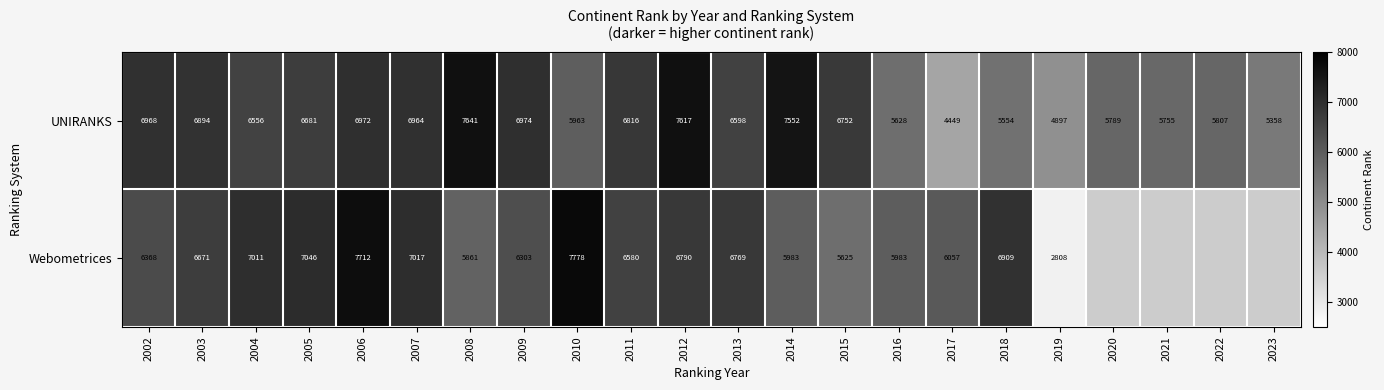

List the labels in order of UNIRANKS value, largest first.

2008, 2012, 2014, 2009, 2006, 2002, 2007, 2003, 2011, 2015, 2005, 2013, 2004, 2010, 2022, 2020, 2021, 2016, 2018, 2023, 2019, 2017